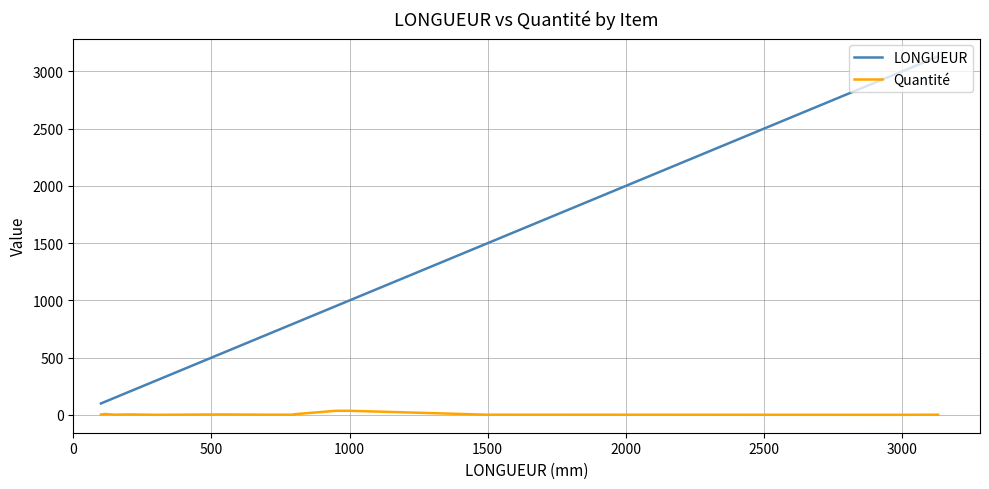

Between 0 and 15, which series saw the biggest shift?

LONGUEUR